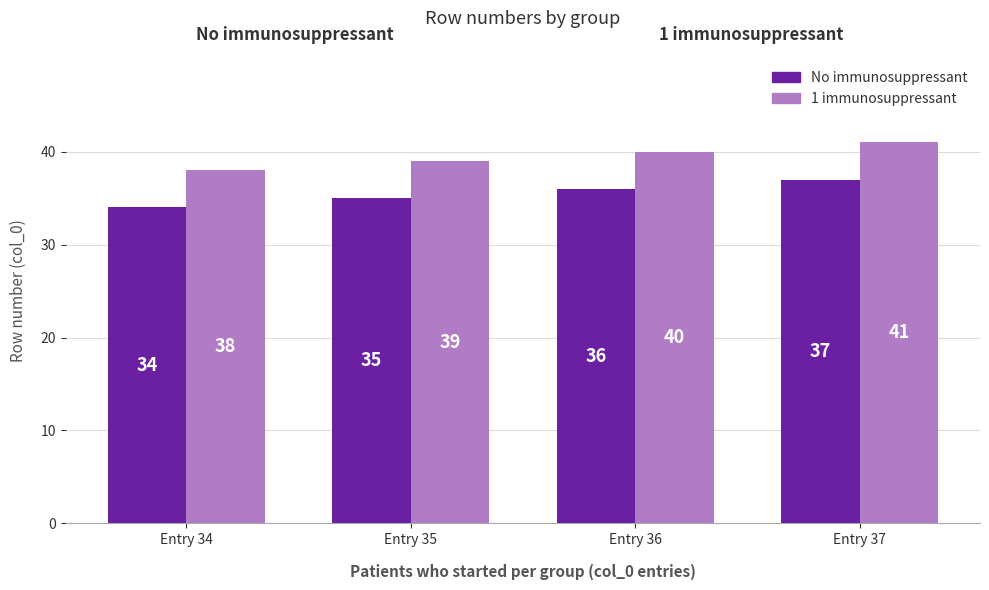

Count the 1 immunosuppressant values in the range 39 to 41.

3